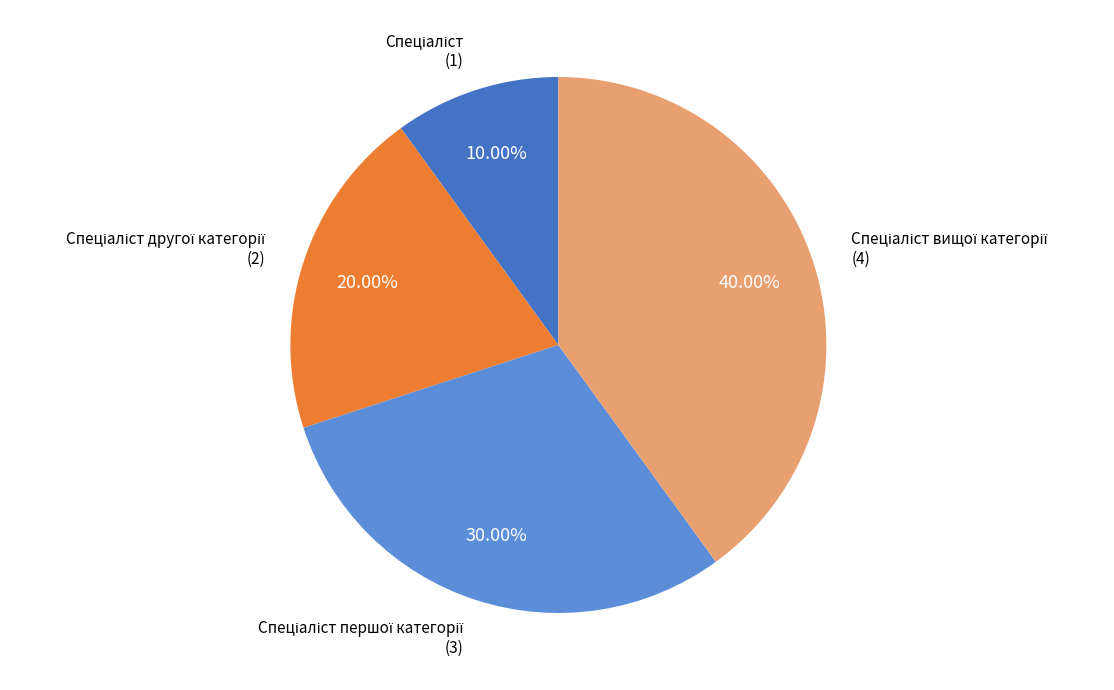

Does any single category account for the majority?

No